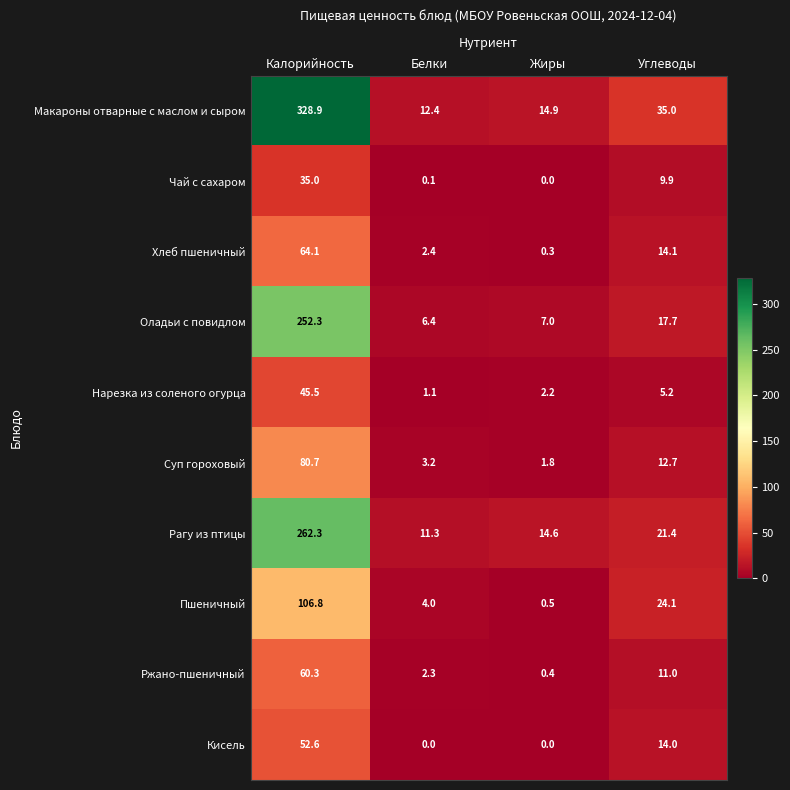

What is the spread (max minus min) of values at Углеводы?

29.8